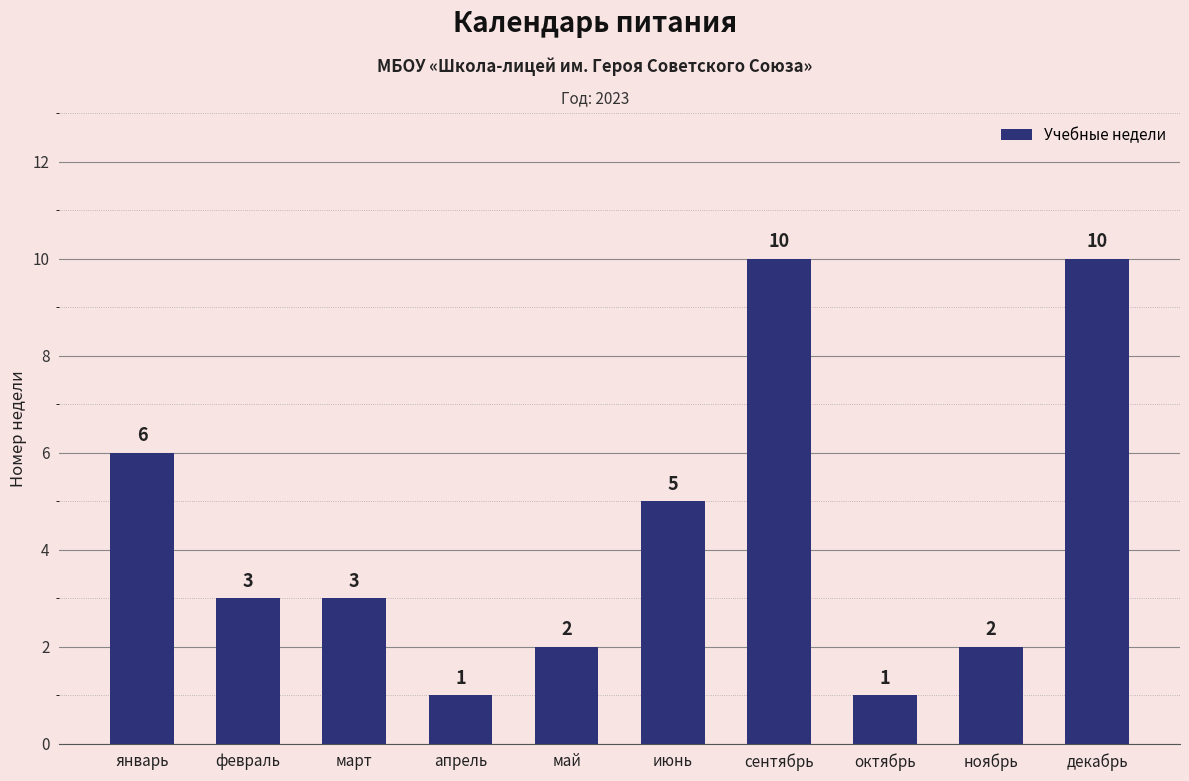

At which label does the data first exceed 3?

январь